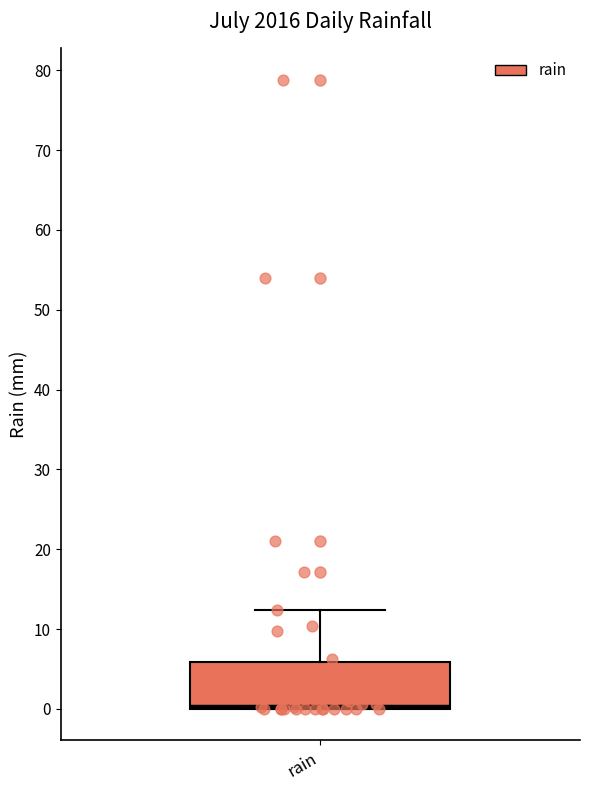

Where does the upper whisker of the box for rain end on the y-axis? The values are not printed on the chart, so give them approximately, as read against the axis.

12